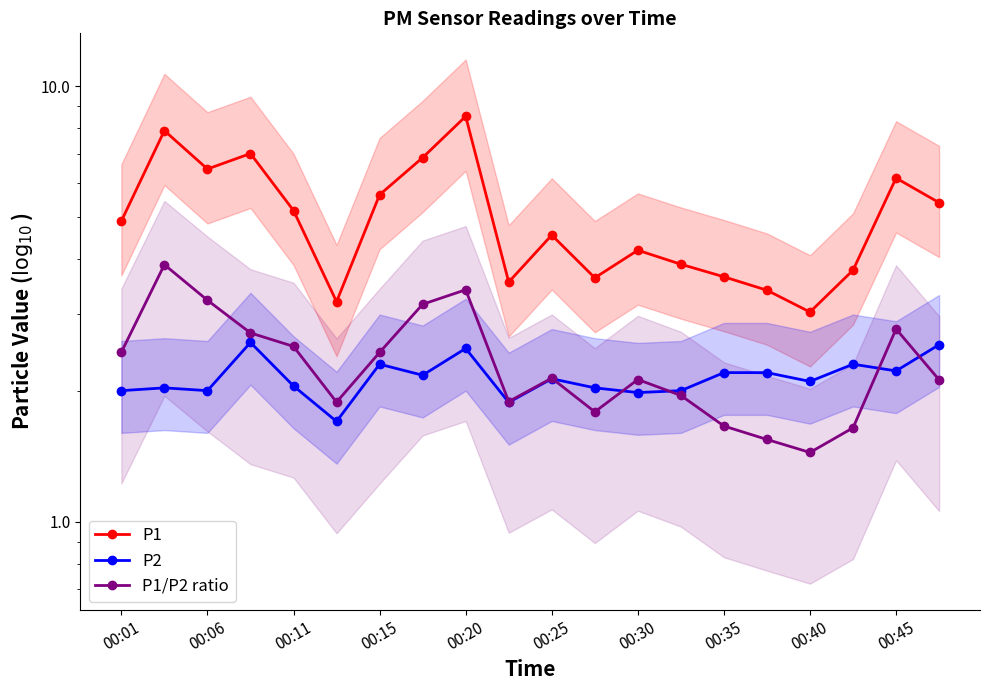

Which series changed the most between 00:20 and 00:45?

P1